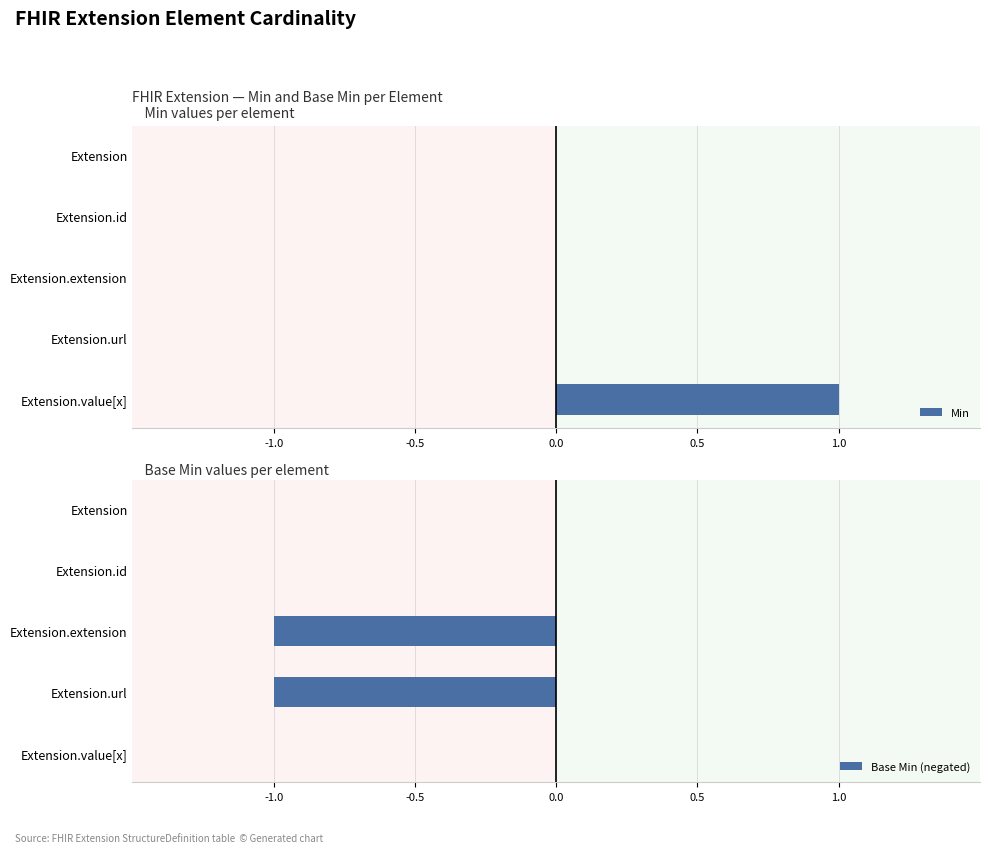

At how many categories does at least one series exceed 0?

1